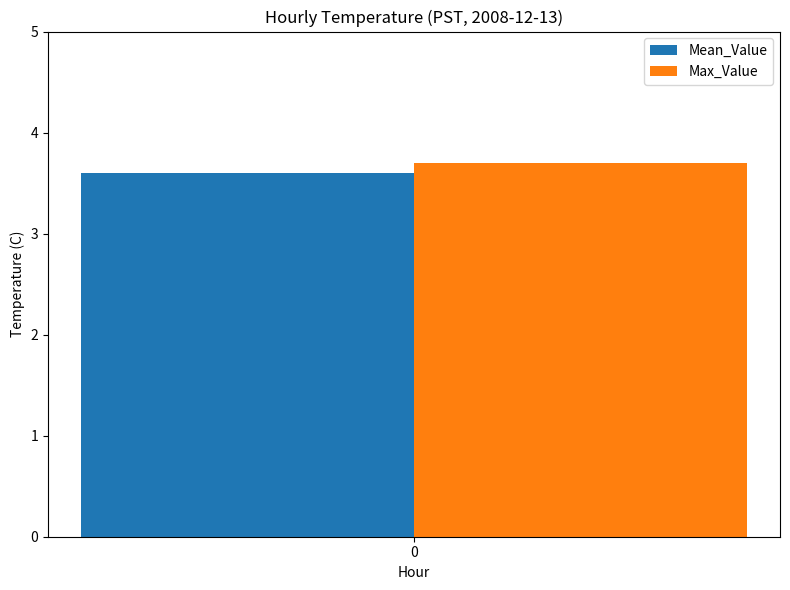

How many groups of bars are there?

1